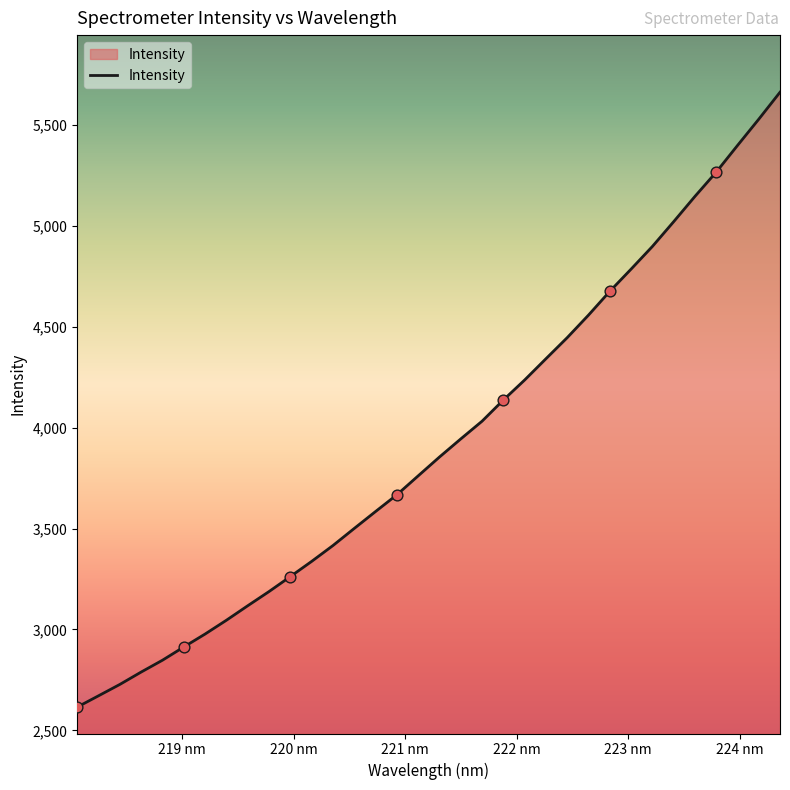

What is the greatest value displayed?

5663.1